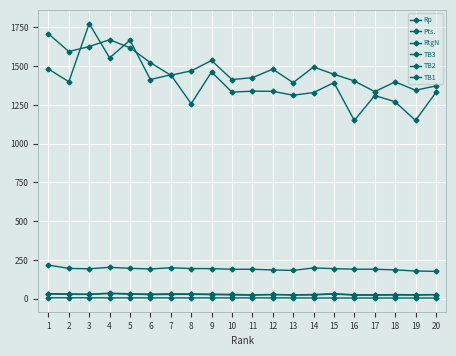

How many values in the TB2 series are below 26?

8